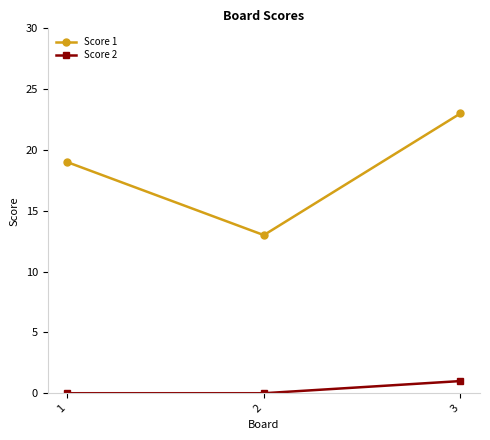

Is the value of Score 2 at 1 greater than the value of Score 1 at 2?

No